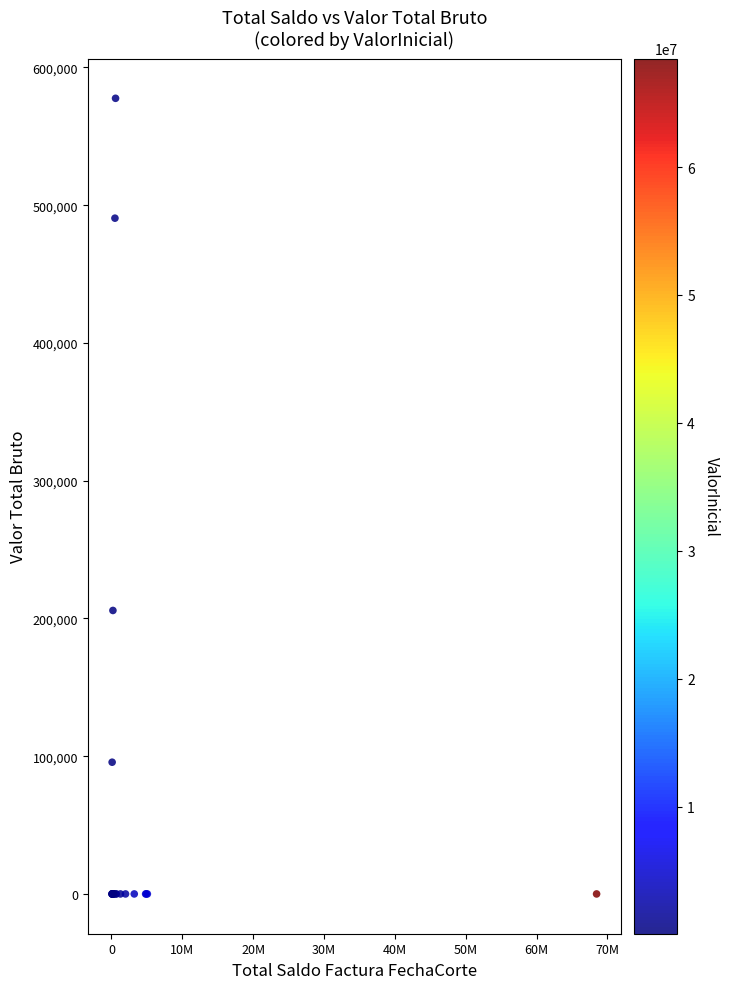

What Y value in the scatter plot is closest to 288814?

205800